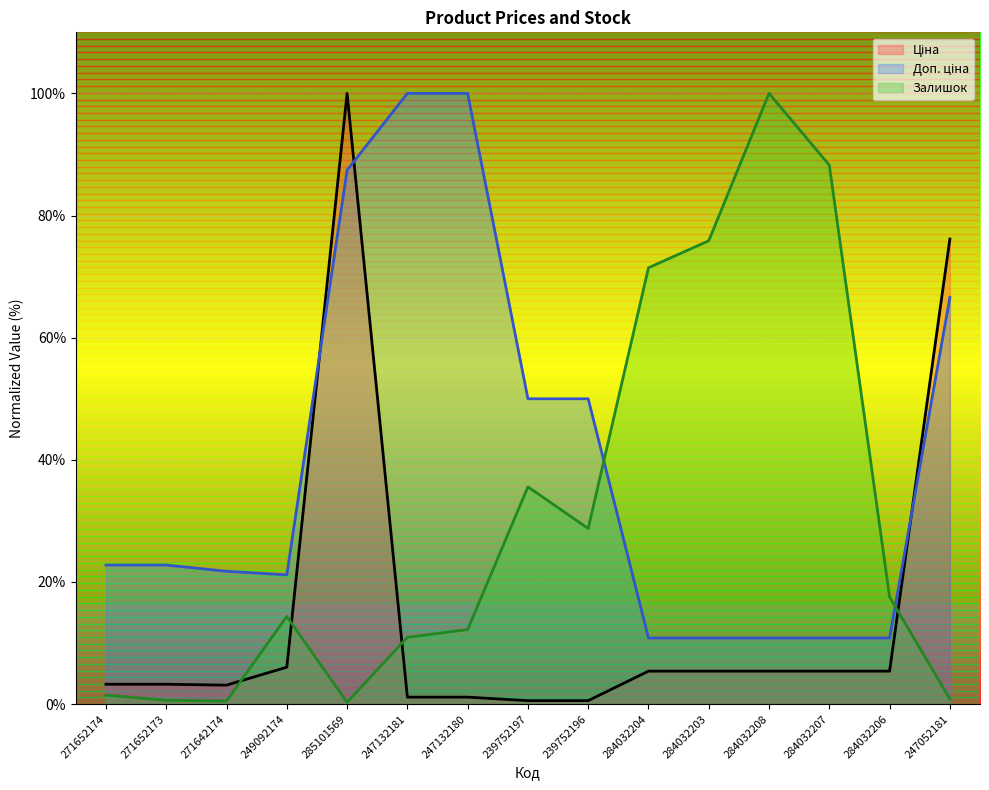

How many categories are shown in the chart?

15